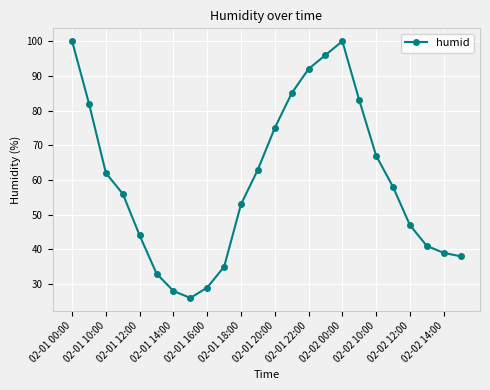

What is the smallest value displayed?

26